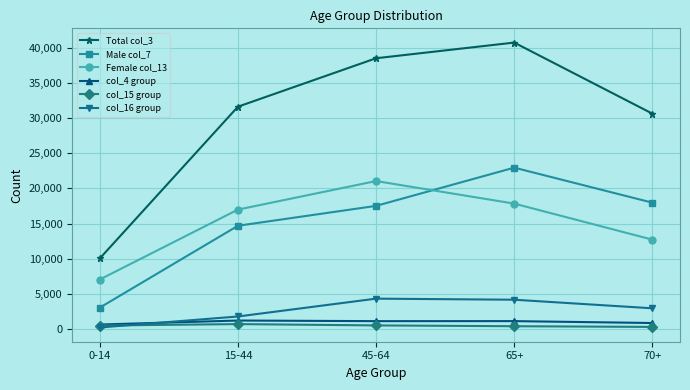

How many interior local peaks does the Male col_7 series have?

1